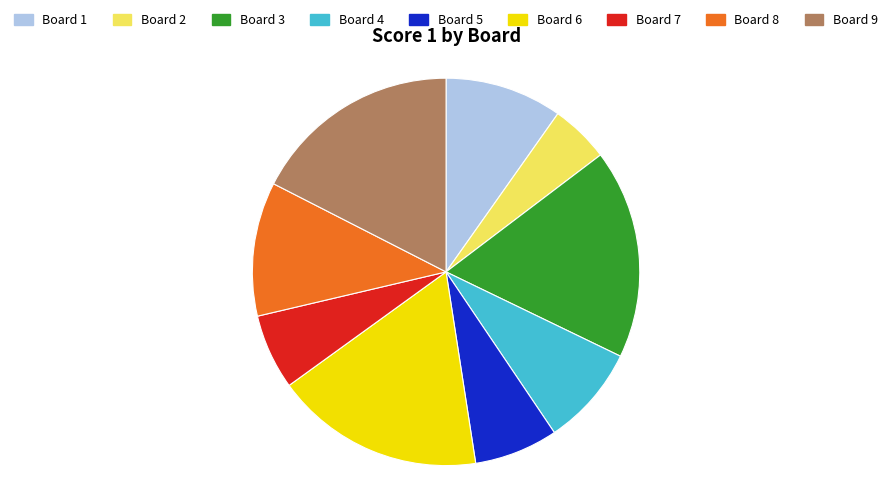

What is the smallest slice in the pie chart?

Board 2